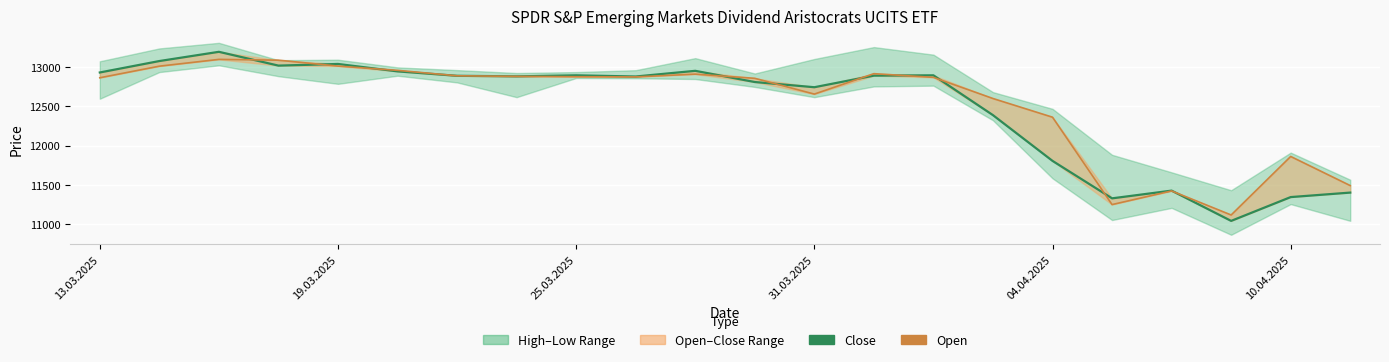

List the series in order of their overall mean, highest first.

Open, Close